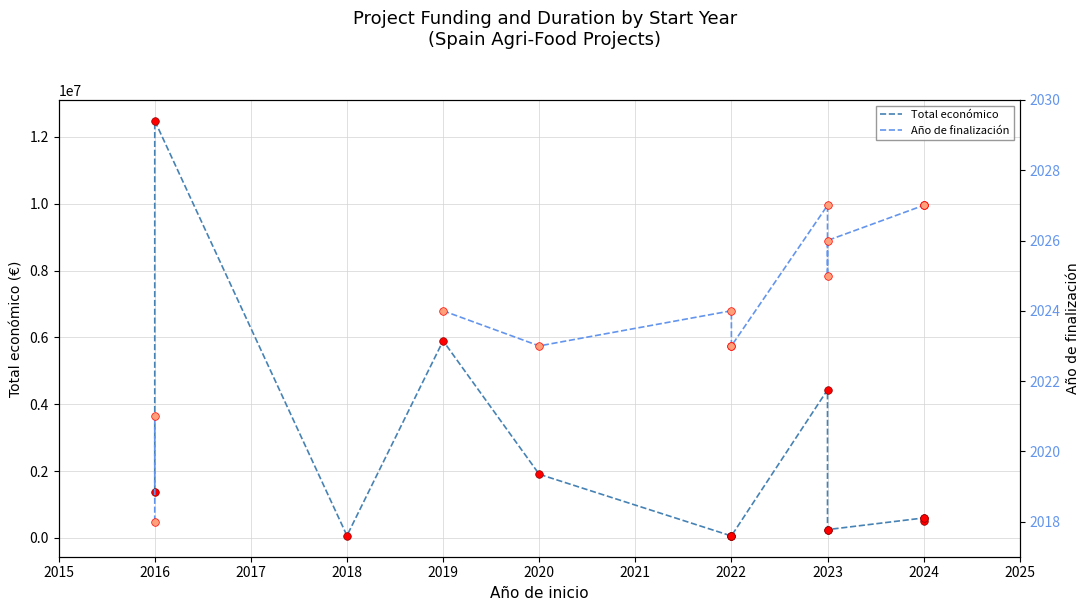

Which series reaches the maximum Y coordinate?

Total económico